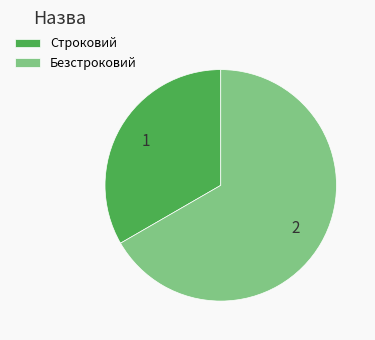

What is the smallest slice in the pie chart?

Строковий